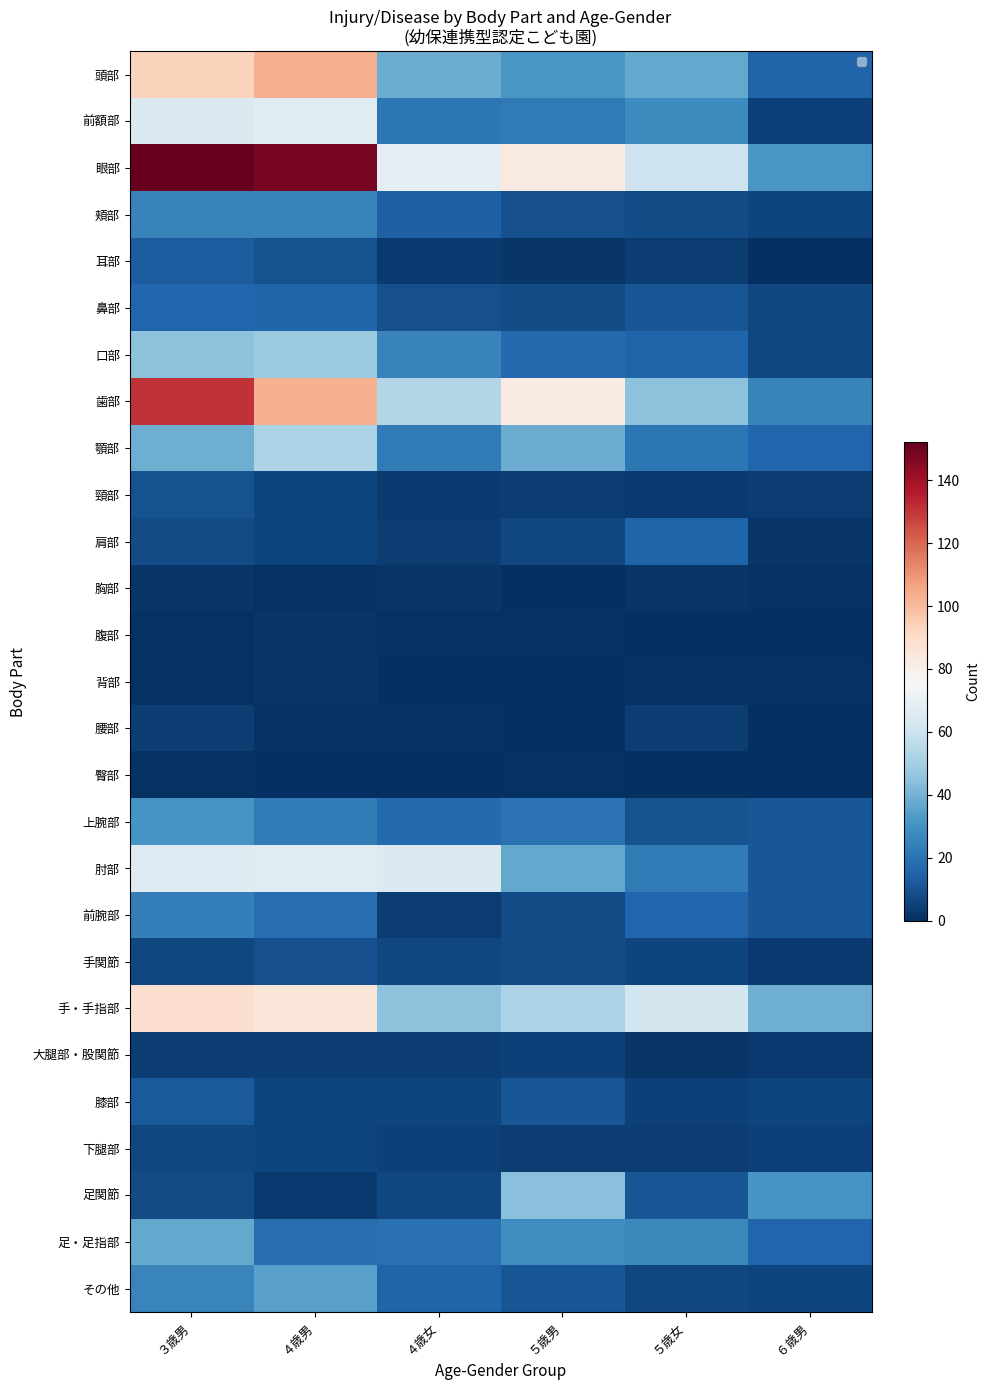

At how many categories does at least one series exceed 89?

2